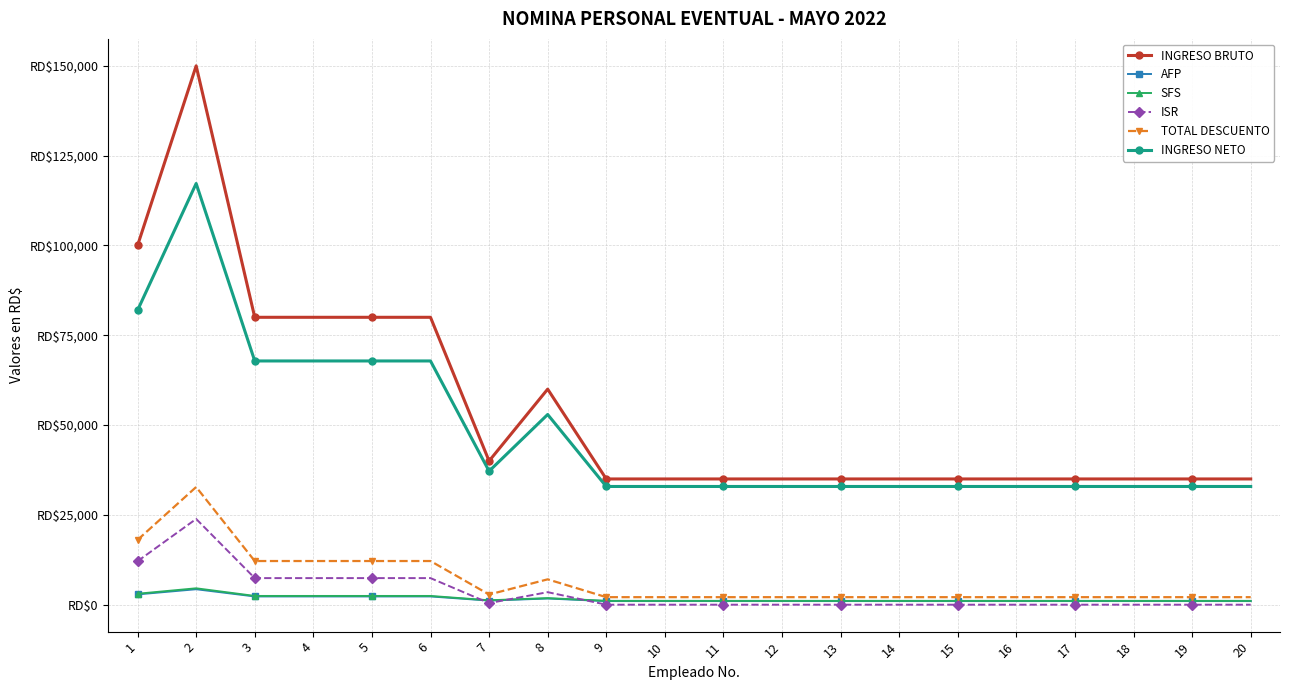

Reading right to left, transcribe all the data shown in this chart.

INGRESO BRUTO: 20=35000.0	19=35000.0	18=35000.0	17=35000.0	16=35000.0	15=35000.0	14=35000.0	13=35000.0	12=35000.0	11=35000.0	10=35000.0	9=35000.0	8=60000.0	7=40000.0	6=80000.0	5=80000.0	4=80000.0	3=80000.0	2=150000.0	1=100000.0
AFP: 20=1004.5	19=1004.5	18=1004.5	17=1004.5	16=1004.5	15=1004.5	14=1004.5	13=1004.5	12=1004.5	11=1004.5	10=1004.5	9=1004.5	8=1722.0	7=1148.0	6=2296.0	5=2296.0	4=2296.0	3=2296.0	2=4305.0	1=2870.0
SFS: 20=1064.0	19=1064.0	18=1064.0	17=1064.0	16=1064.0	15=1064.0	14=1064.0	13=1064.0	12=1064.0	11=1064.0	10=1064.0	9=1064.0	8=1824.0	7=1216.0	6=2432.0	5=2432.0	4=2432.0	3=2432.0	2=4560.0	1=3040.0
ISR: 20=0.0	19=0.0	18=0.0	17=0.0	16=0.0	15=0.0	14=0.0	13=0.0	12=0.0	11=0.0	10=0.0	9=0.0	8=3486.7	7=442.6	6=7400.9	5=7400.9	4=7400.9	3=7400.9	2=23866.6	1=12105.4
TOTAL DESCUENTO: 20=2093.5	19=2093.5	18=2093.5	17=2093.5	16=2093.5	15=2093.5	14=2093.5	13=2093.5	12=2093.5	11=2093.5	10=2093.5	9=2093.5	8=7057.7	7=2831.7	6=12153.9	5=12153.9	4=12153.9	3=12153.9	2=32756.6	1=18040.4
INGRESO NETO: 20=32906.5	19=32906.5	18=32906.5	17=32906.5	16=32906.5	15=32906.5	14=32906.5	13=32906.5	12=32906.5	11=32906.5	10=32906.5	9=32906.5	8=52942.3	7=37168.3	6=67846.1	5=67846.1	4=67846.1	3=67846.1	2=117243.4	1=81959.6